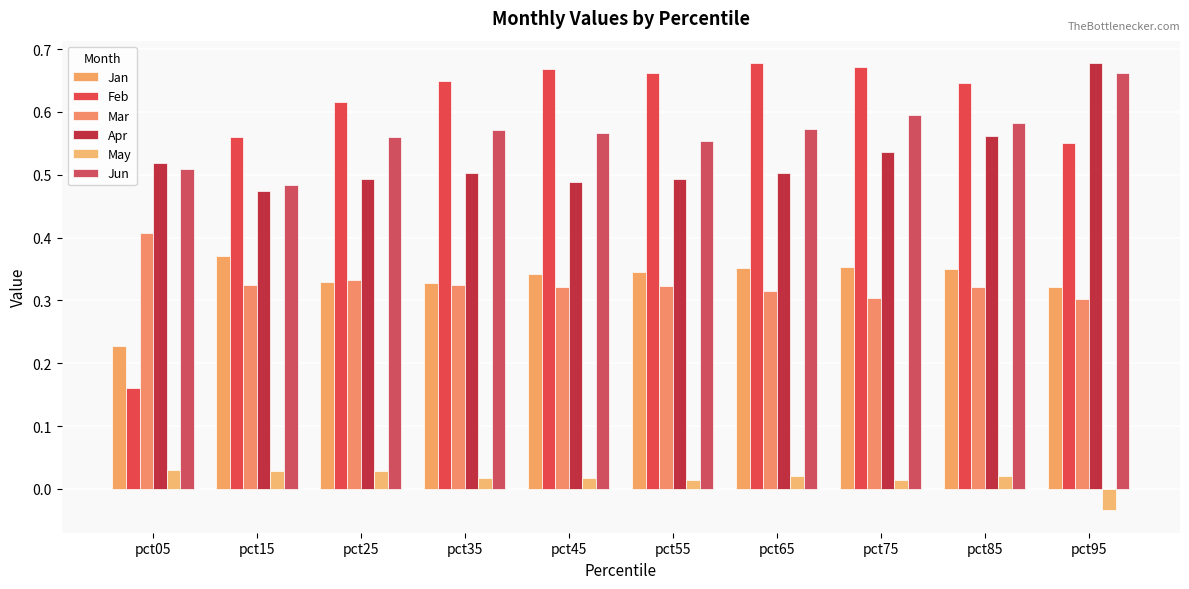

Are the bars grouped side by side (vs. stacked)?

Yes